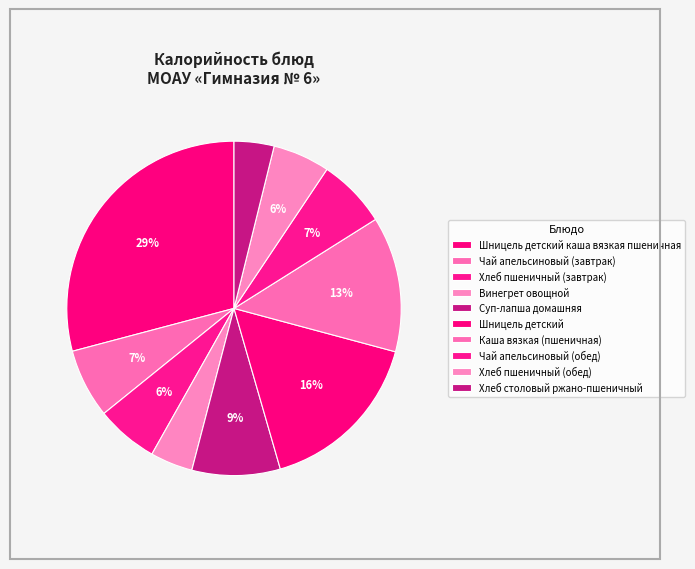

To the nearest percent, what percentage of the pie is Суп-лапша домашняя?

9%